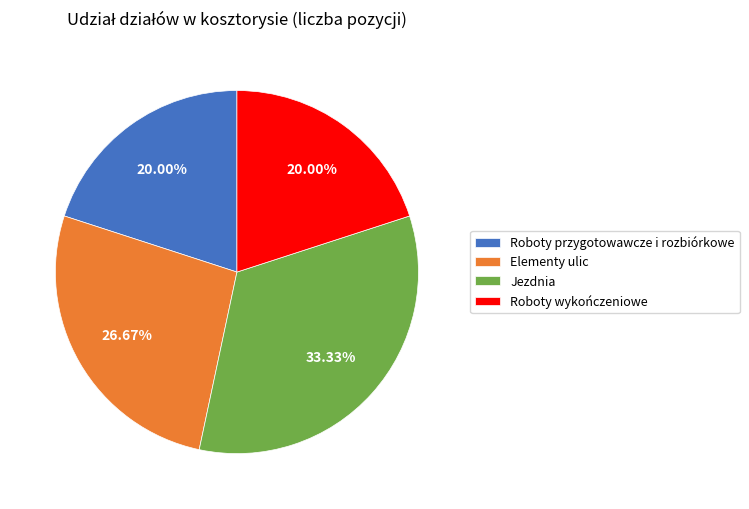

Between Elementy ulic and Jezdnia, which is larger?

Jezdnia